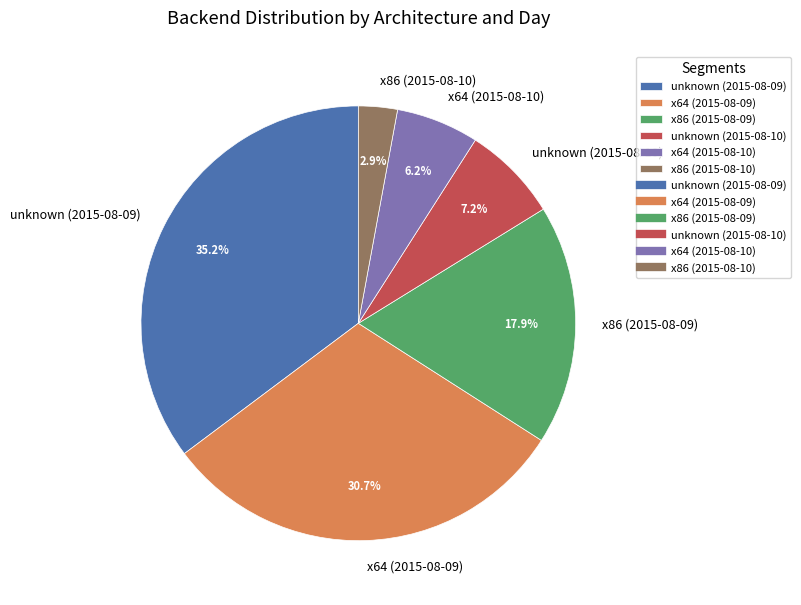

To the nearest percent, what is the combined percentage of unknown (2015-08-09) and x64 (2015-08-10)?

41%